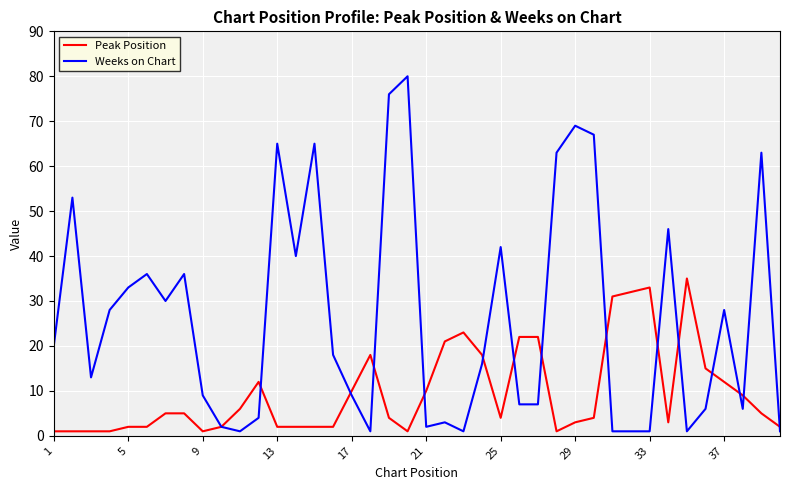

Which series has the largest total across all categories?

Weeks on Chart